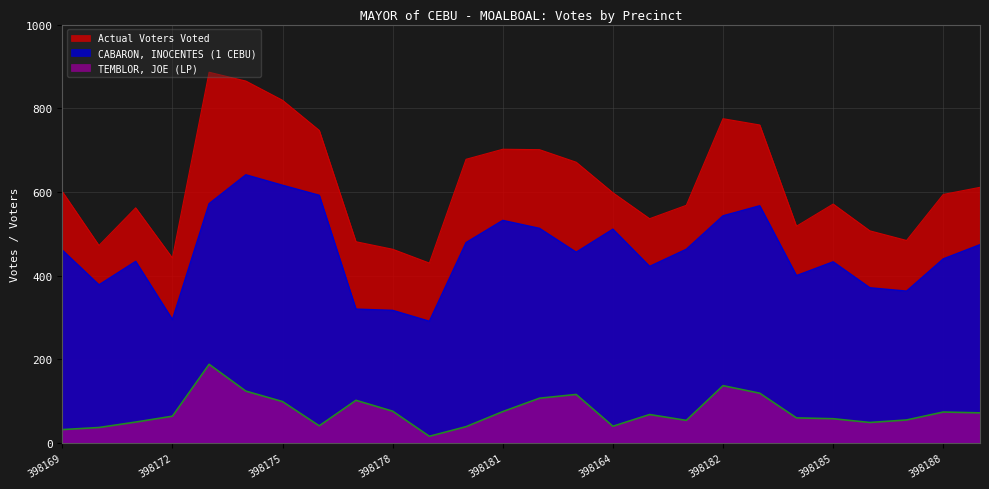

Reading left to right, list all the values displayed in this chart.

Actual Voters Voted: 601	472	562	442	886	865	819	747	481	463	430	678	702	701	671	598	536	568	775	760	518	571	507	484	594	611
CABARON, INOCENTES (1 CEBU): 461	378	434	295	572	641	616	592	320	317	291	479	532	513	456	511	422	463	543	567	400	433	371	363	440	474
TEMBLOR, JOE (LP): 32	37	50	64	188	124	99	41	102	76	16	39	75	107	116	40	68	54	137	119	60	58	49	55	74	72